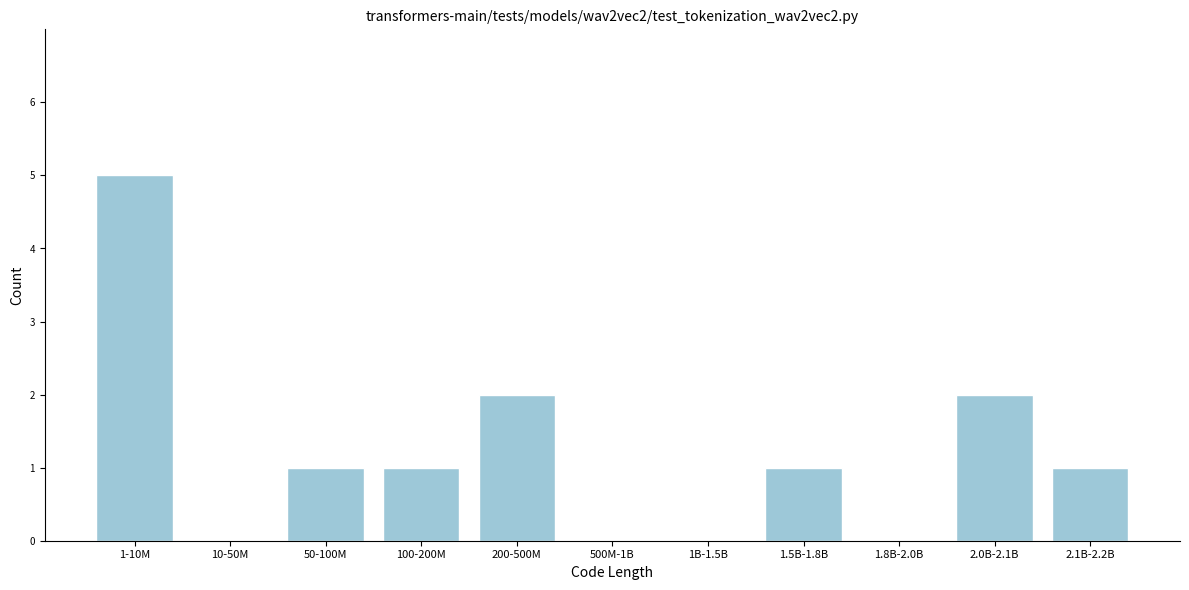

Reading left to right, list all the values displayed in this chart.

1-10M=5	10-50M=0	50-100M=1	100-200M=1	200-500M=2	500M-1B=0	1B-1.5B=0	1.5B-1.8B=1	1.8B-2.0B=0	2.0B-2.1B=2	2.1B-2.2B=1